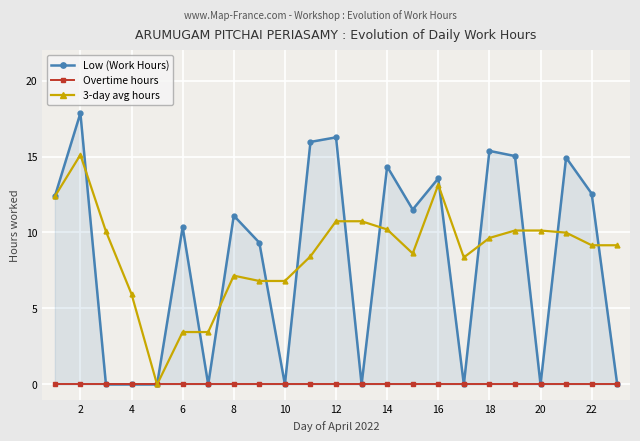

Which category has the highest value in the Low (Work Hours) series?

2